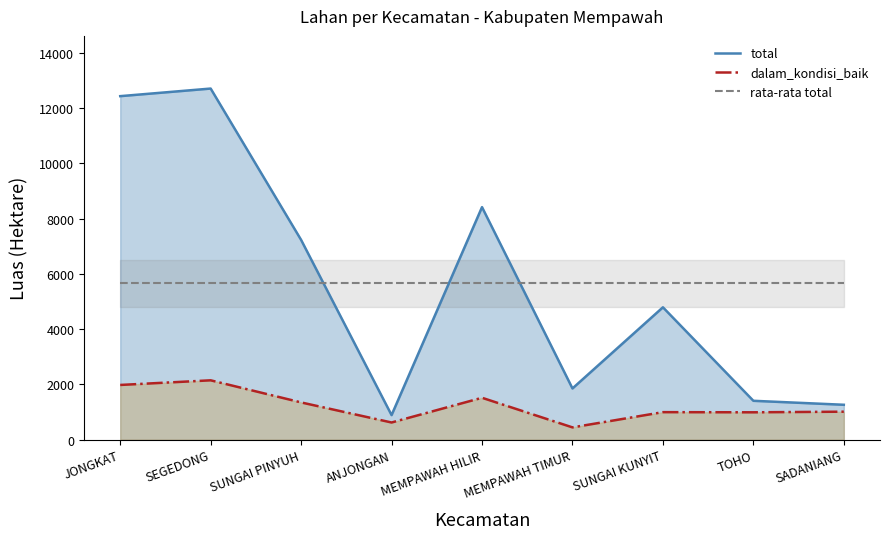

List the series in order of their peak value, highest first.

total, rata-rata total, dalam_kondisi_baik